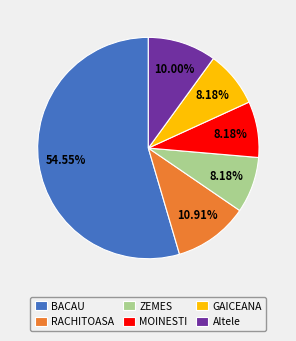

To the nearest percent, what portion does RACHITOASA represent?

11%